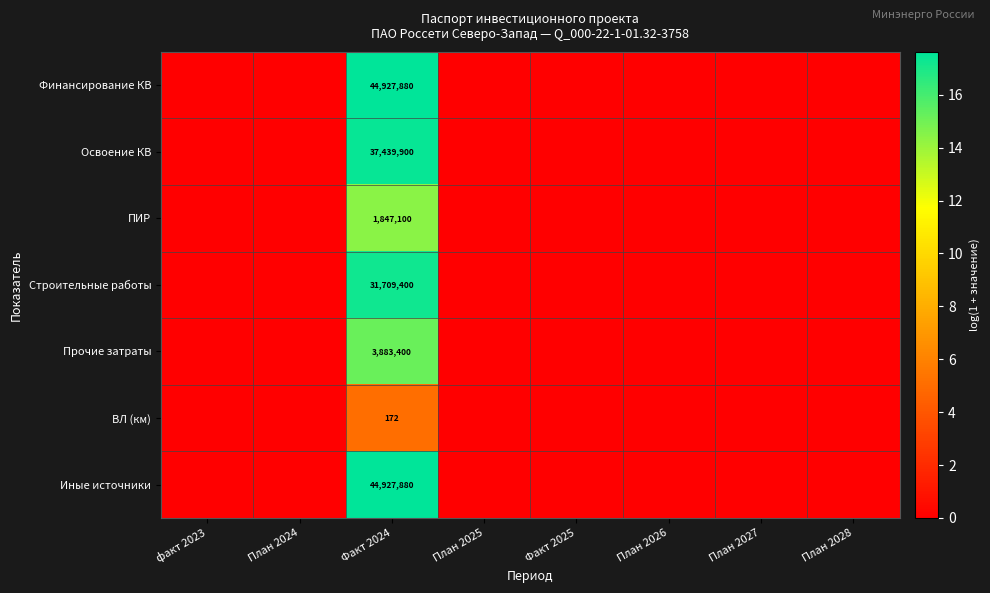

The ВЛ (км) series shows 172 at Факт 2024. True or false?

True